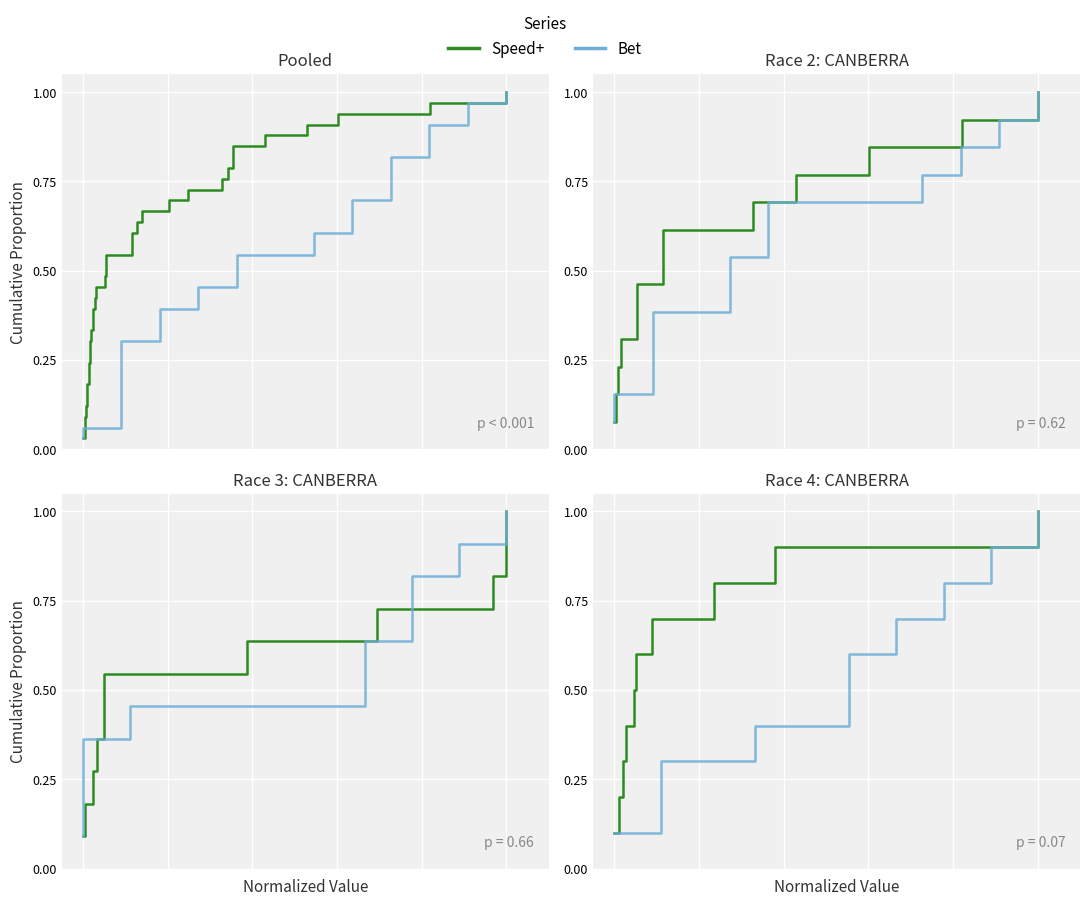

Count the Bet values in the range 0 to 1.

10